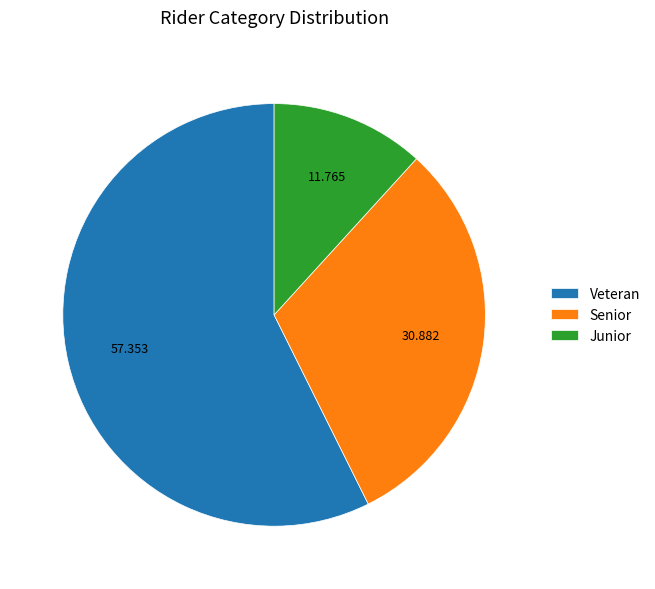

Combined, do Junior and Senior account for over 50%?

No